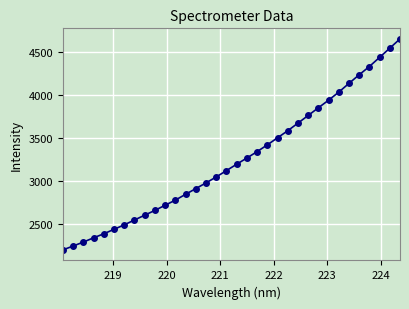

How many series are shown in this chart?

1